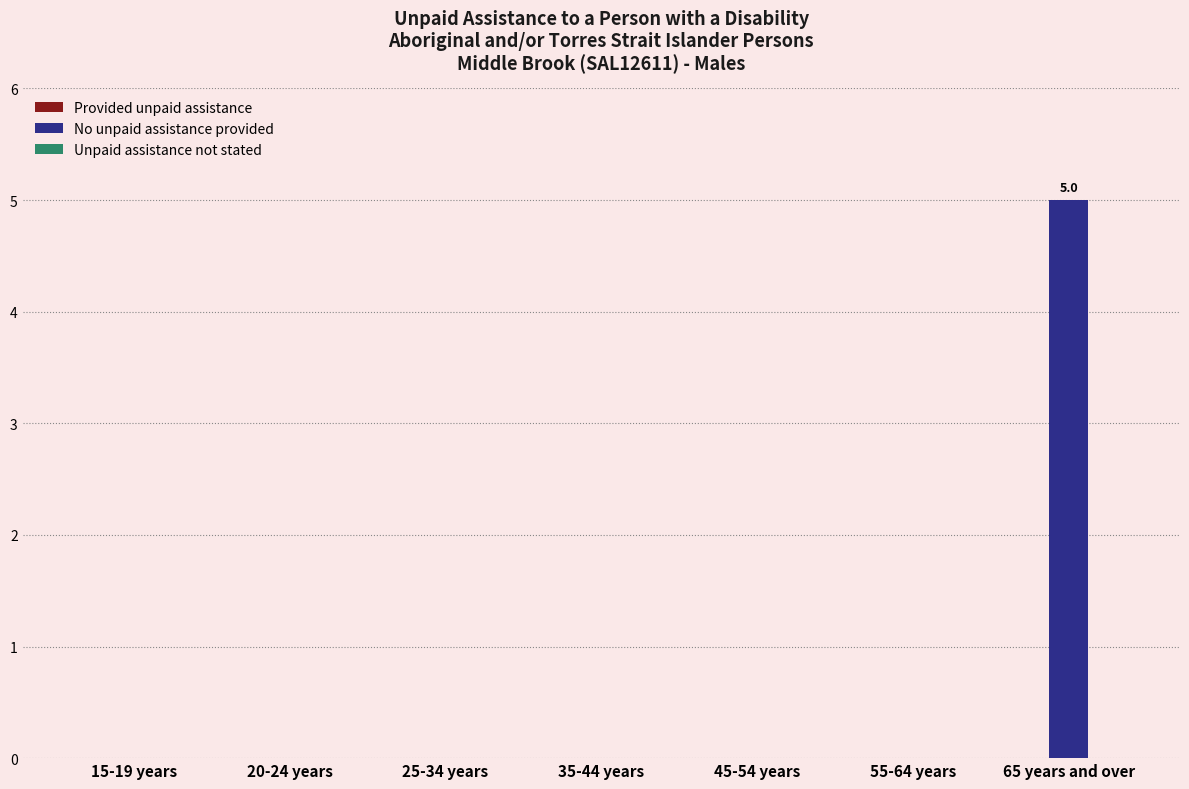

Does the chart contain stacked bars?

No